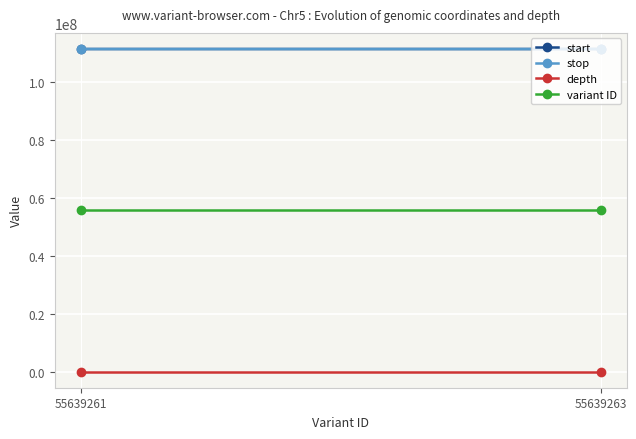

What is the maximum value for start?

111301905